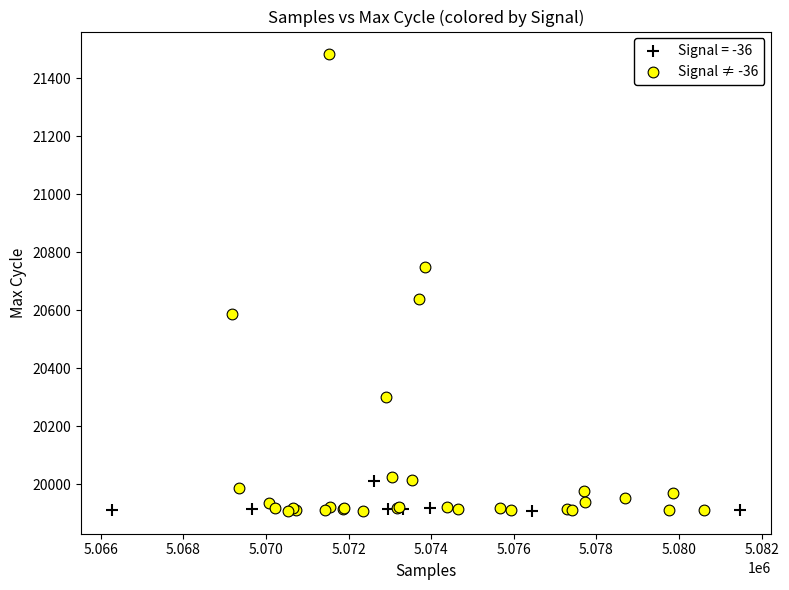

Which series has the widest spread of Y values?

Signal ≠ -36